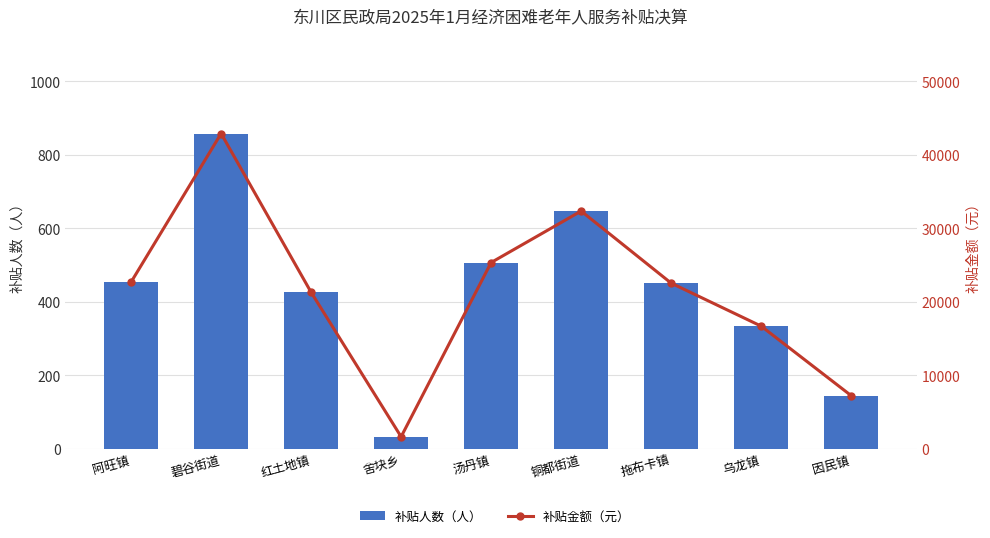

What is the difference between the maximum and second lowest values in the 补贴人数（人） series?

713